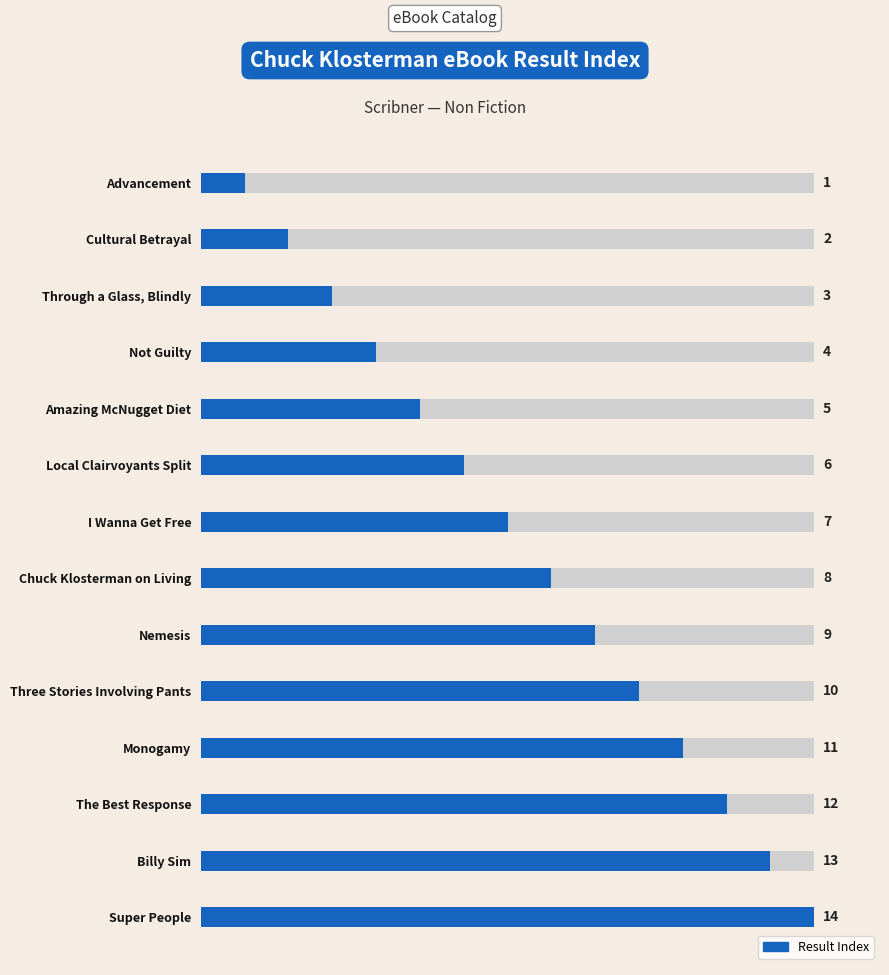

Between Local Clairvoyants Split and The Best Response, which is larger?

The Best Response